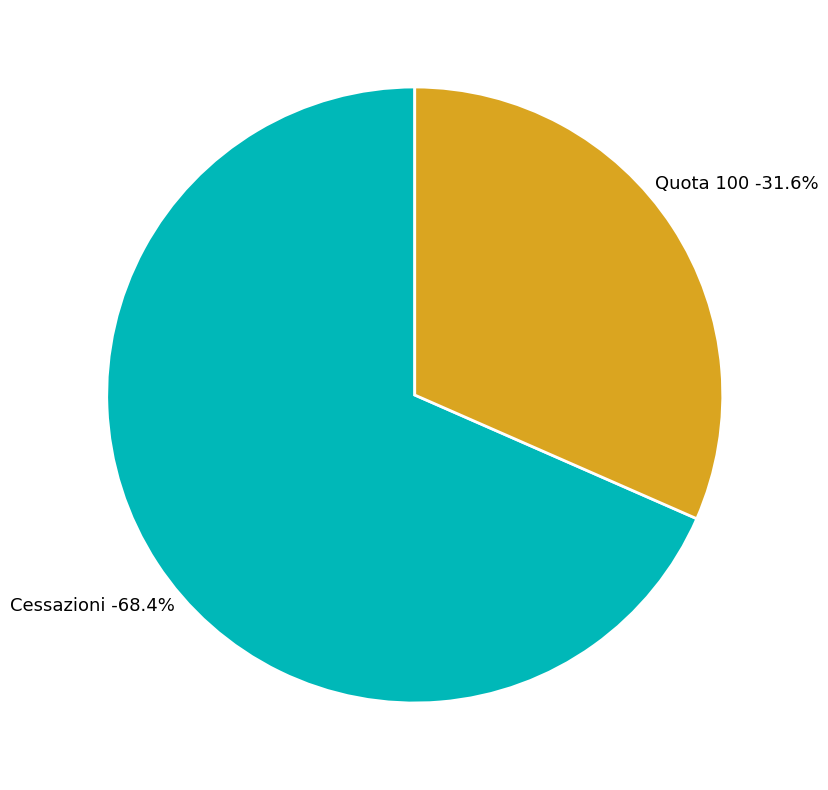

Does Cessazioni represent more than half of the total?

Yes